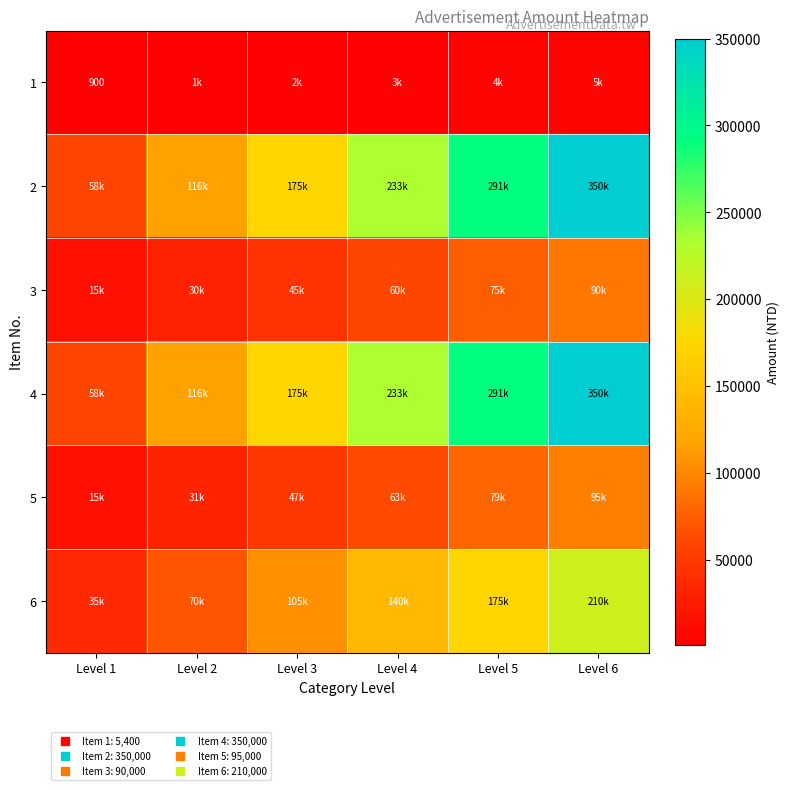

Count the number of categories in the chart.

6